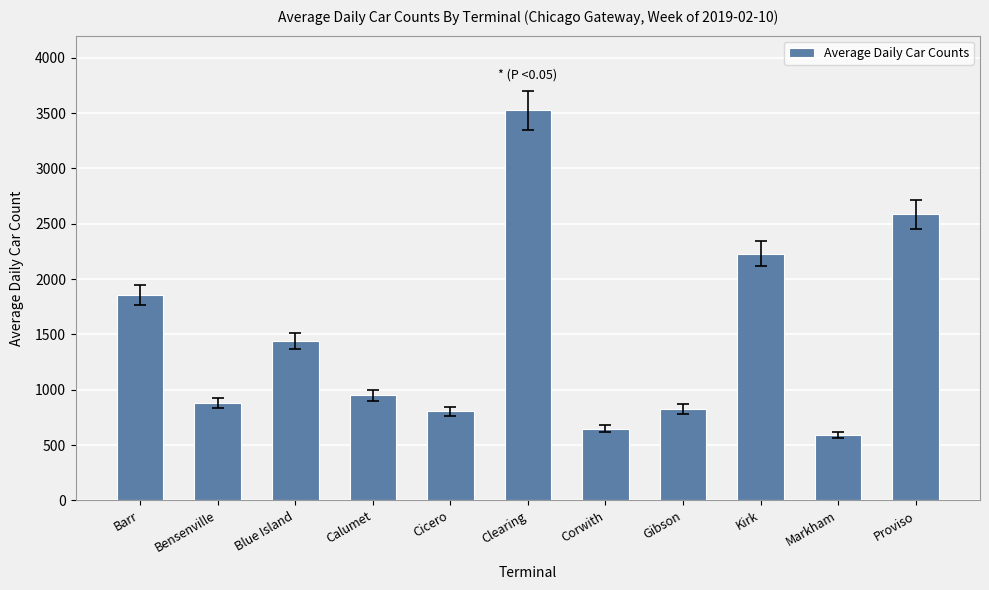

Reading left to right, list all the values displayed in this chart.

1858	879	1440	949	807	3525	646	826	2229	593	2584